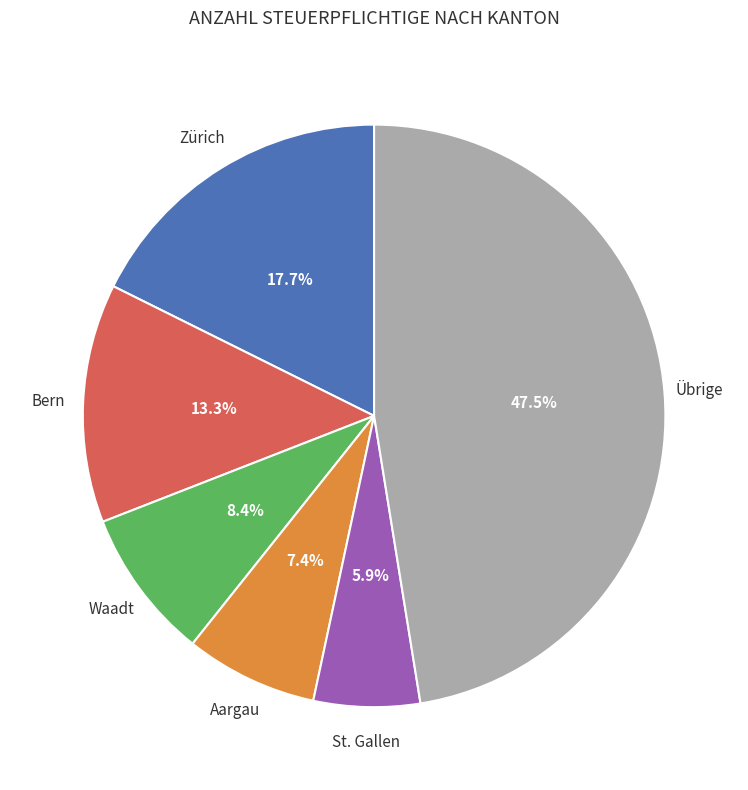

Which slice is the largest?

Übrige